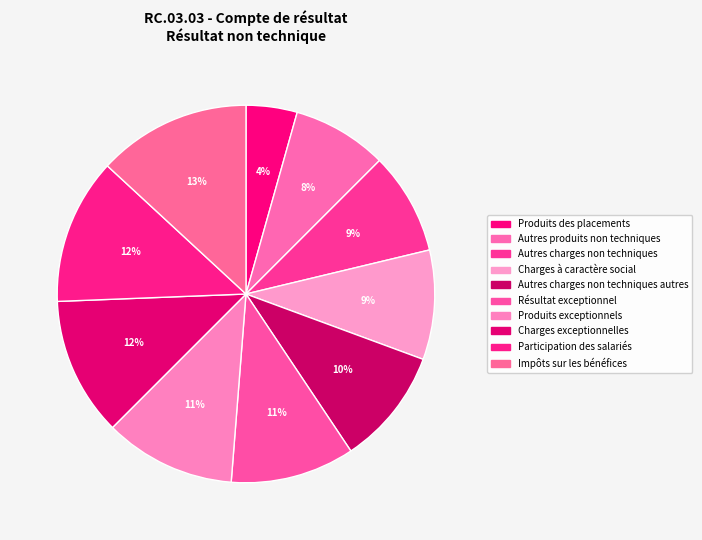

How many segments does this pie chart have?

10